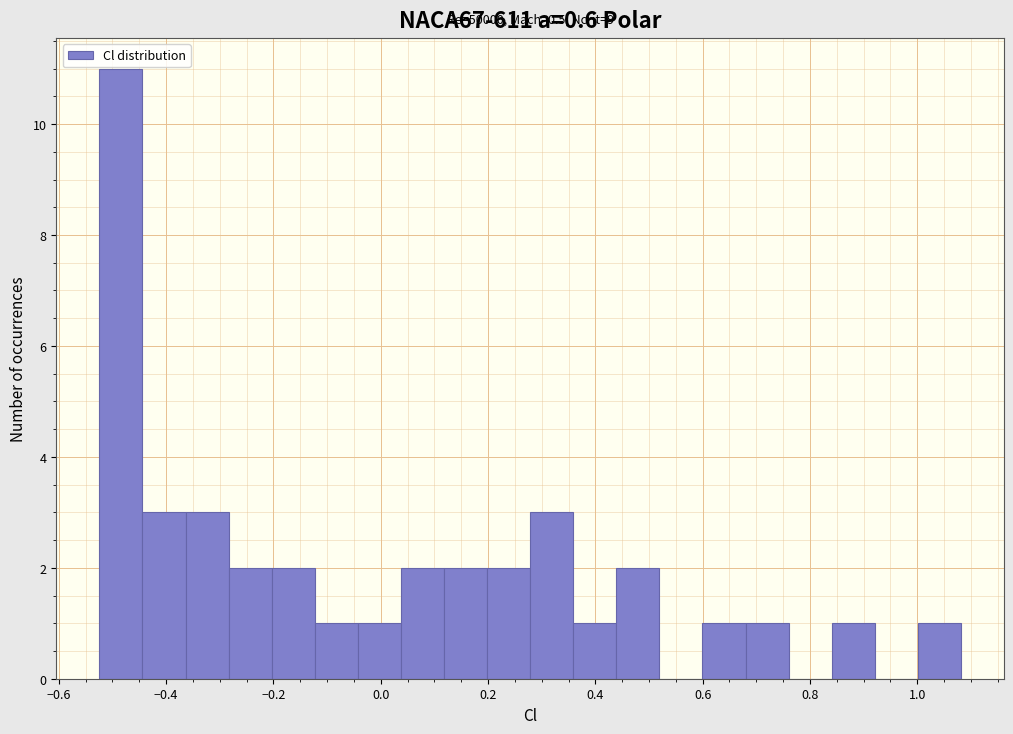

Which range on the x-axis has the tallest bar?

-0.52 to -0.44